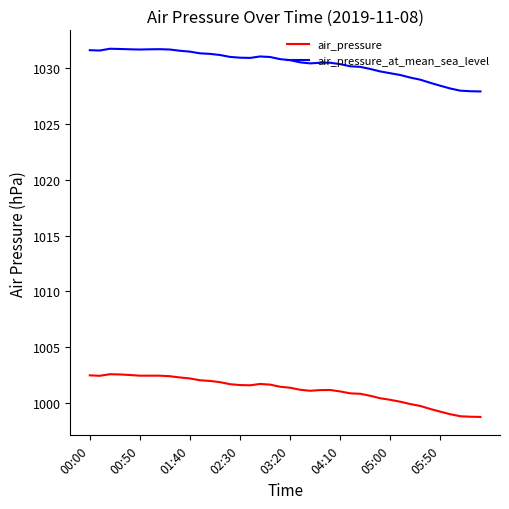

True or false: air_pressure_at_mean_sea_level and air_pressure cross at least once.

False